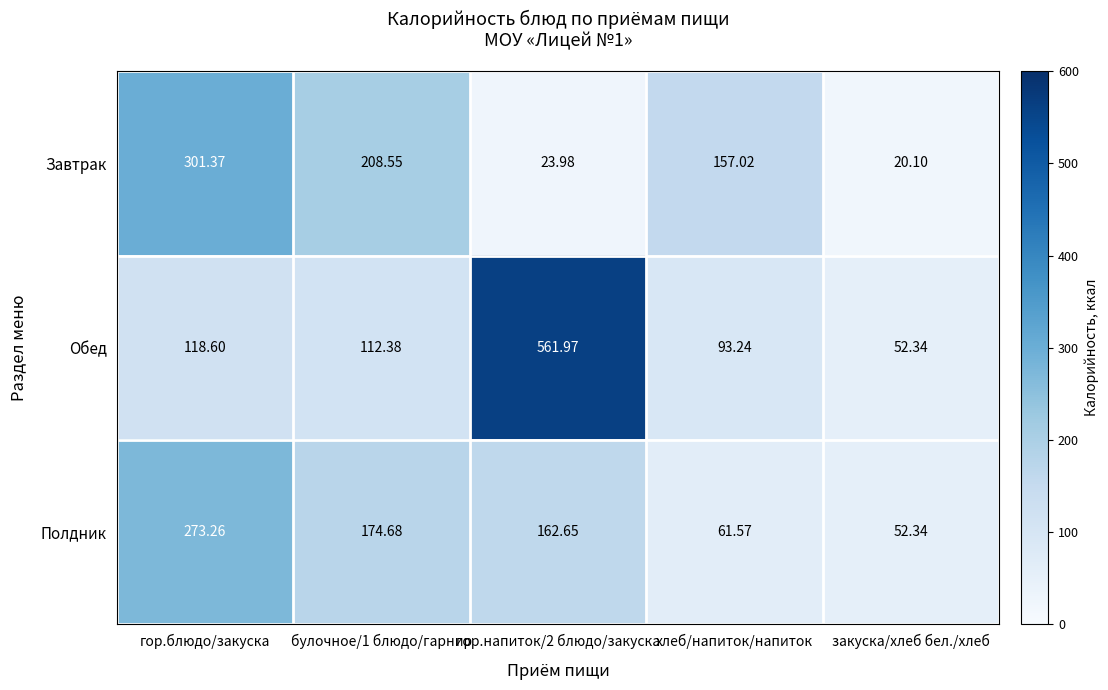

Between гор.блюдо/закуска and хлеб/напиток/напиток, which series saw the biggest shift?

Полдник